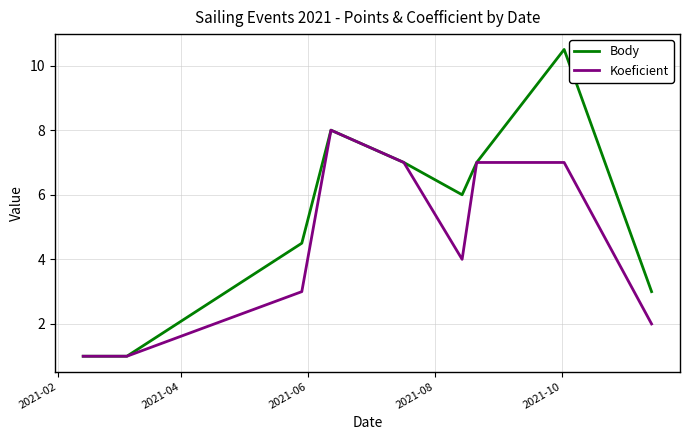

How many values in the Koeficient series are below 4?

4